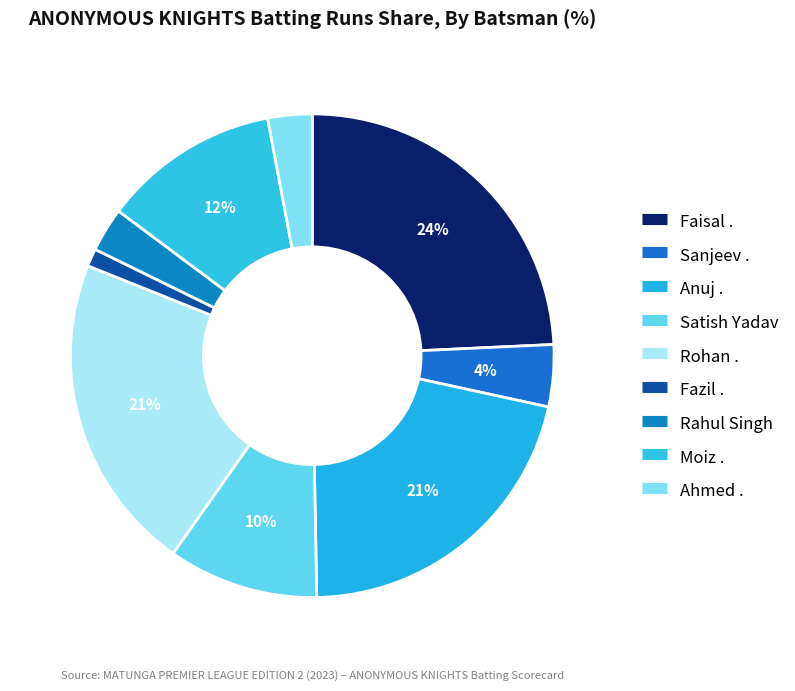

Rank the categories by value from lowest to highest.

Fazil ., Rahul Singh, Ahmed ., Sanjeev ., Satish Yadav, Moiz ., Anuj ., Rohan ., Faisal .